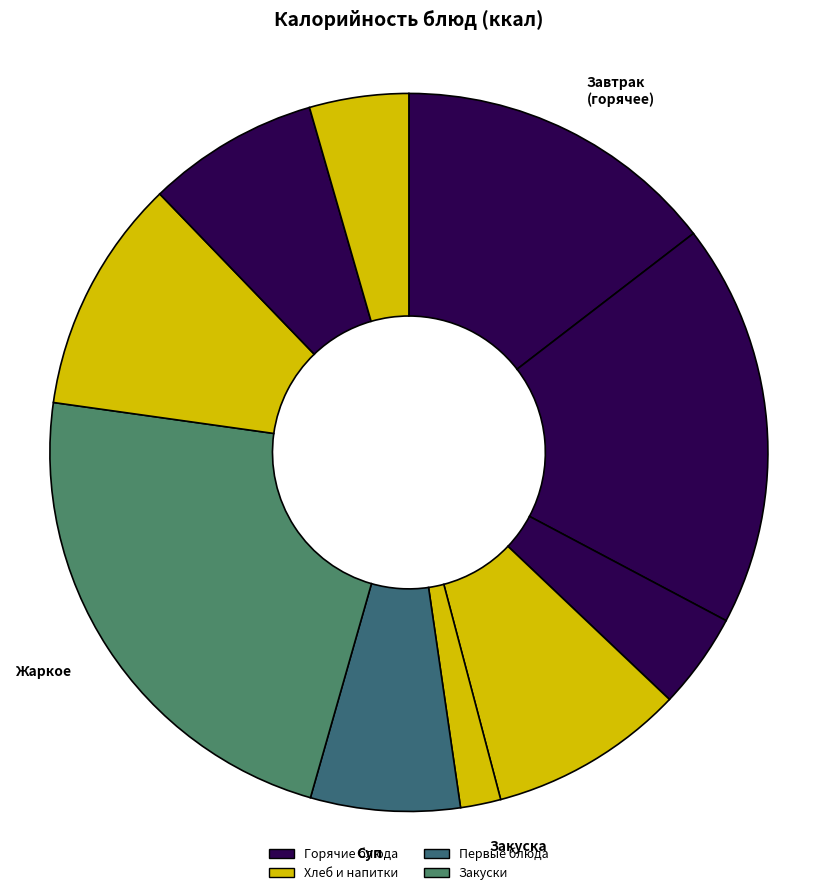

Which category has the smallest portion of the pie?

Помидор солёный